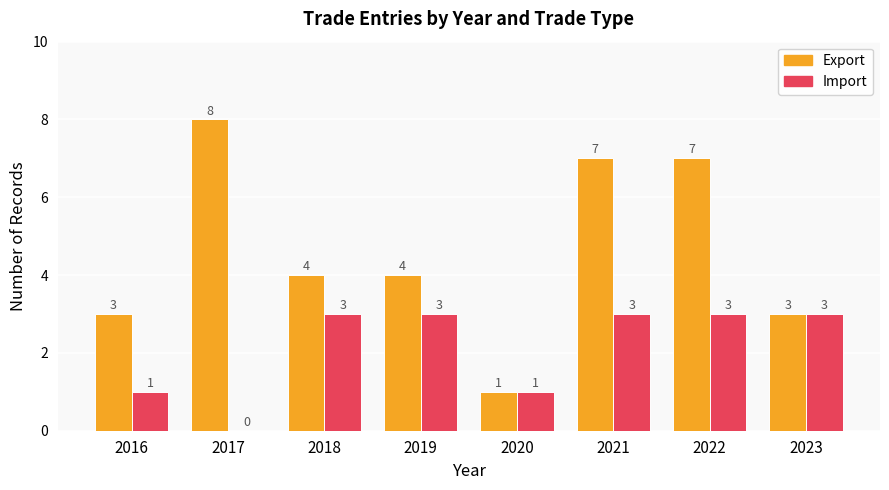

Reading left to right, extract all data points from this chart.

Export: 3	8	4	4	1	7	7	3
Import: 1	0	3	3	1	3	3	3